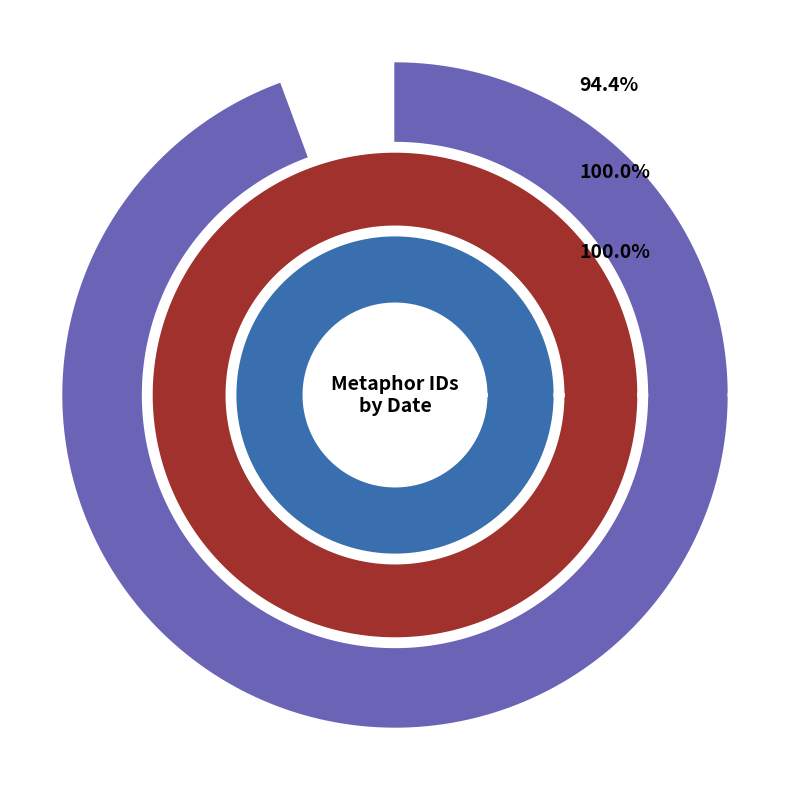

True or false: 2009-09-14 19:35:25 UTC accounts for 29% of the total.

False